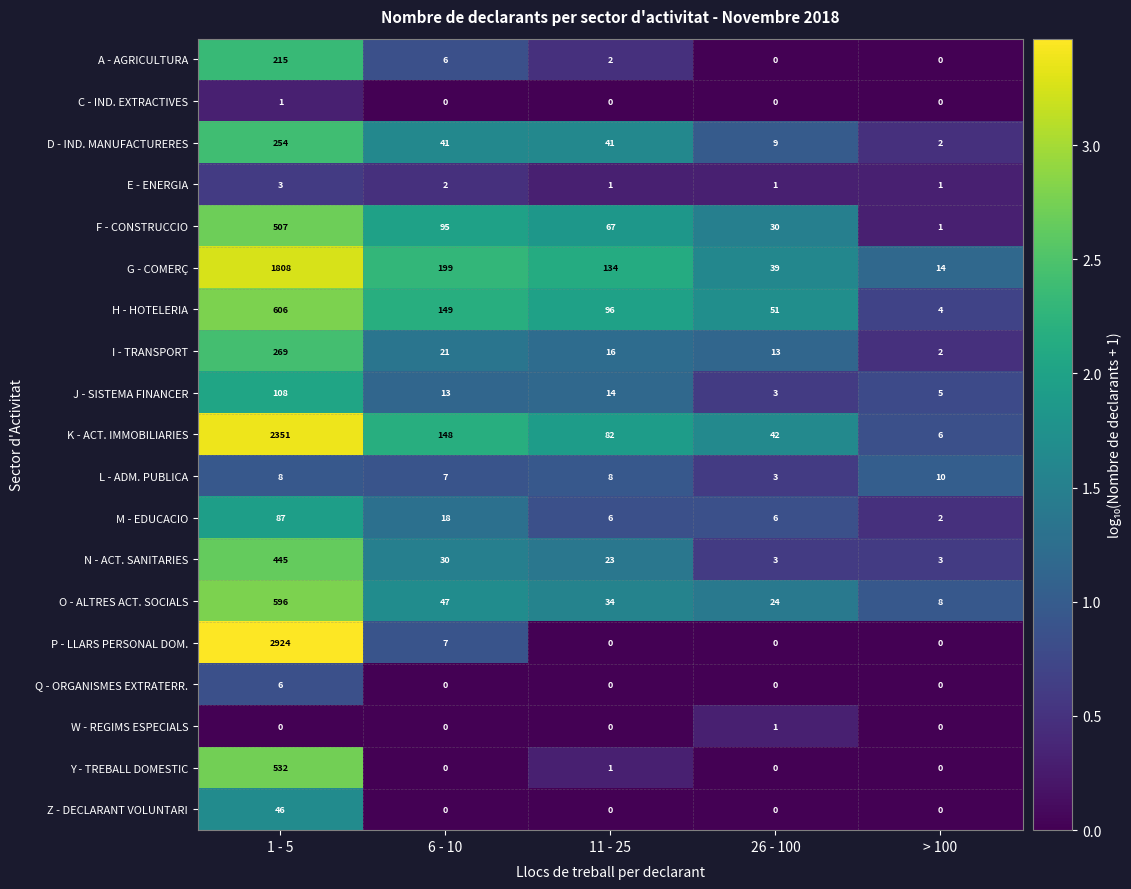

List the labels in order of K - ACT. IMMOBILIARIES value, largest first.

1 - 5, 6 - 10, 11 - 25, 26 - 100, > 100